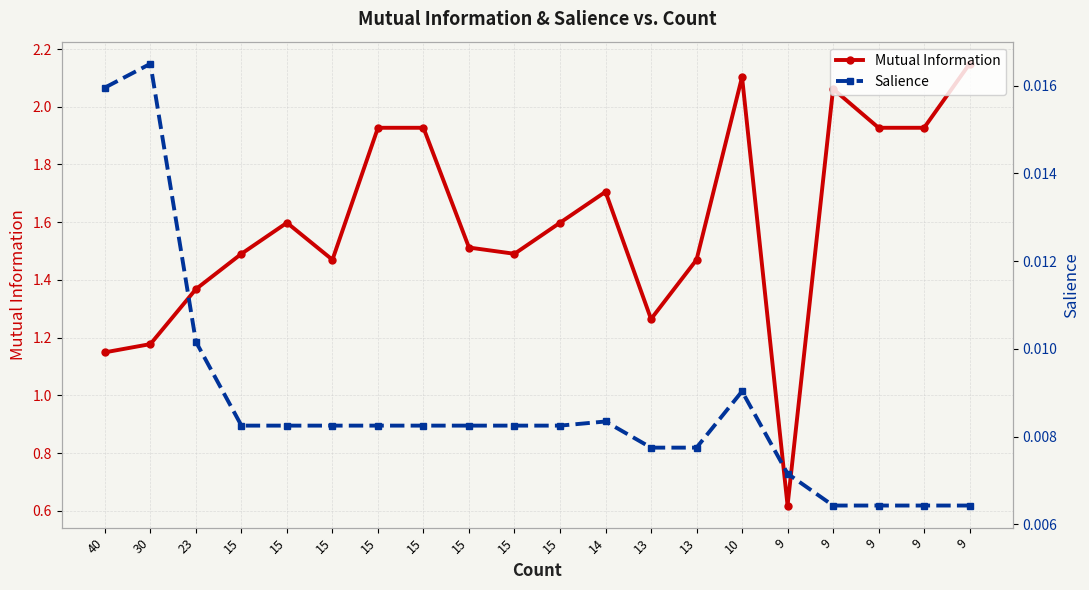

What is the difference between the second highest and minimum values in the Mutual Information series?

1.5